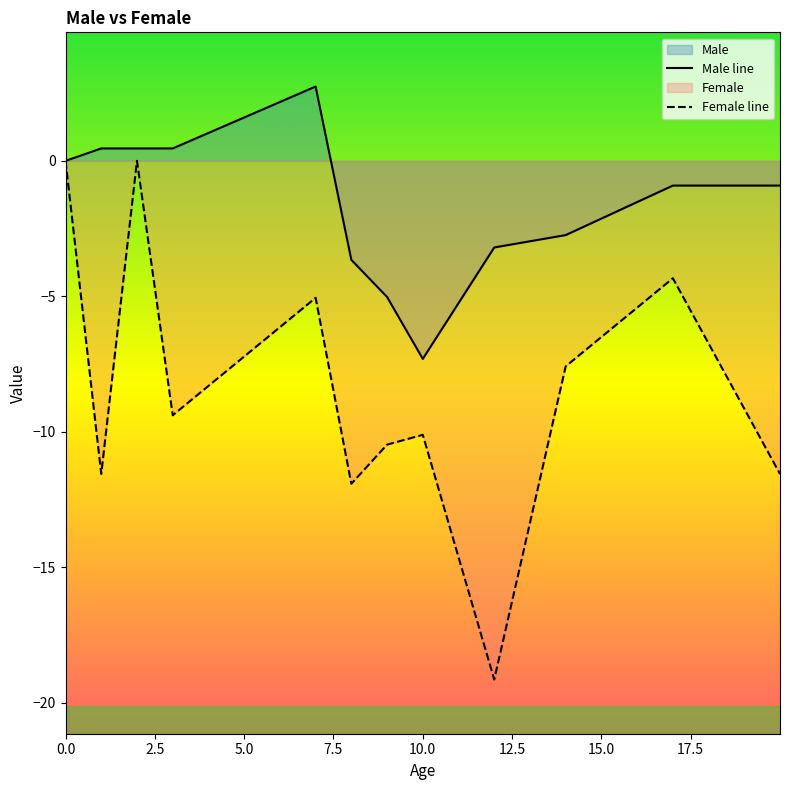

Rank the categories by Female value from lowest to highest.

12, 8, 1, 19.999, 9, 10, 3, 14, 7, 17, 0, 2